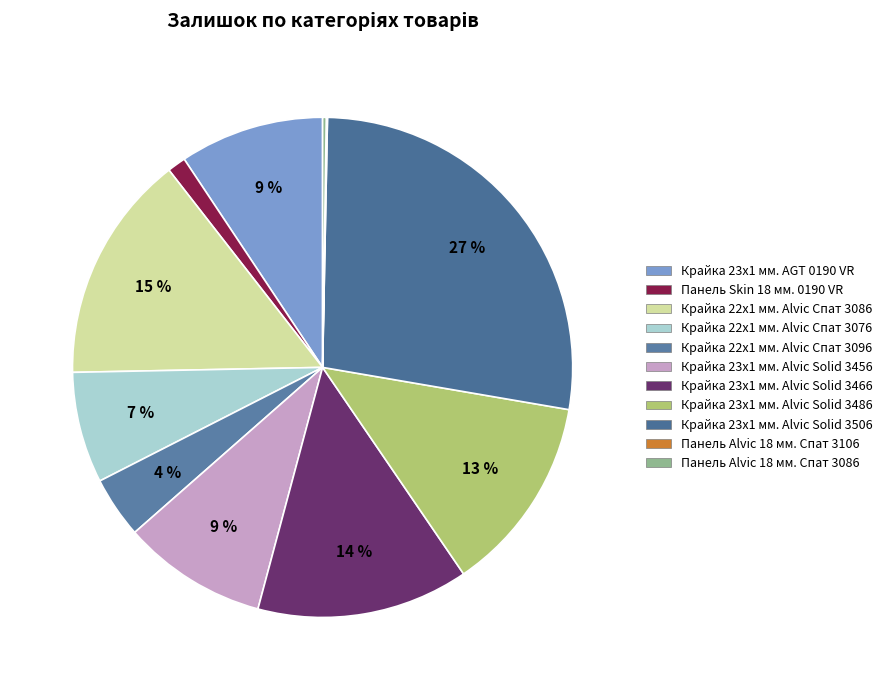

Does Крайка 22x1 мм. Alvic Спат 3086 represent more than half of the total?

No